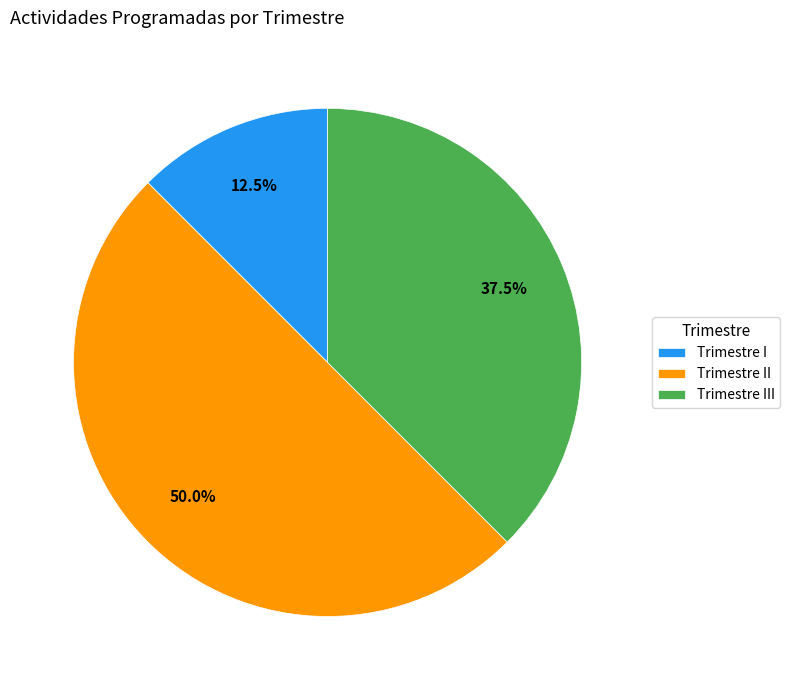

Does Trimestre I account for over 50% of the chart?

No